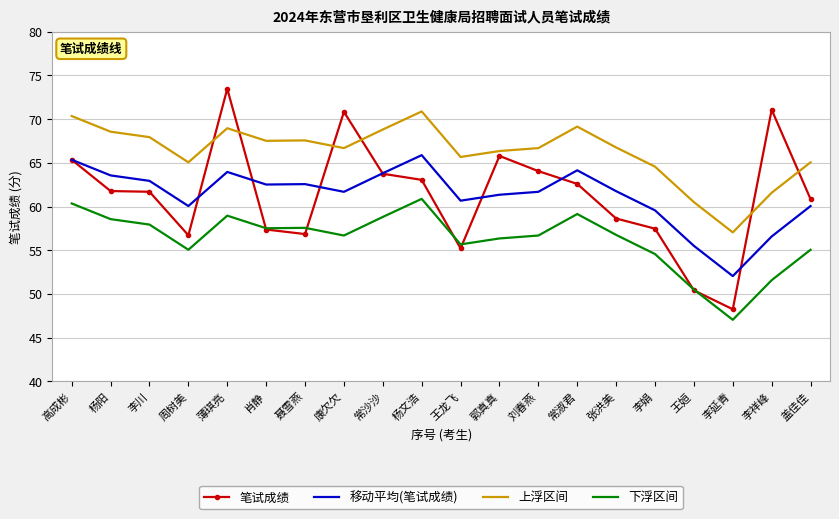

What is the maximum value for 笔试成绩?

73.5